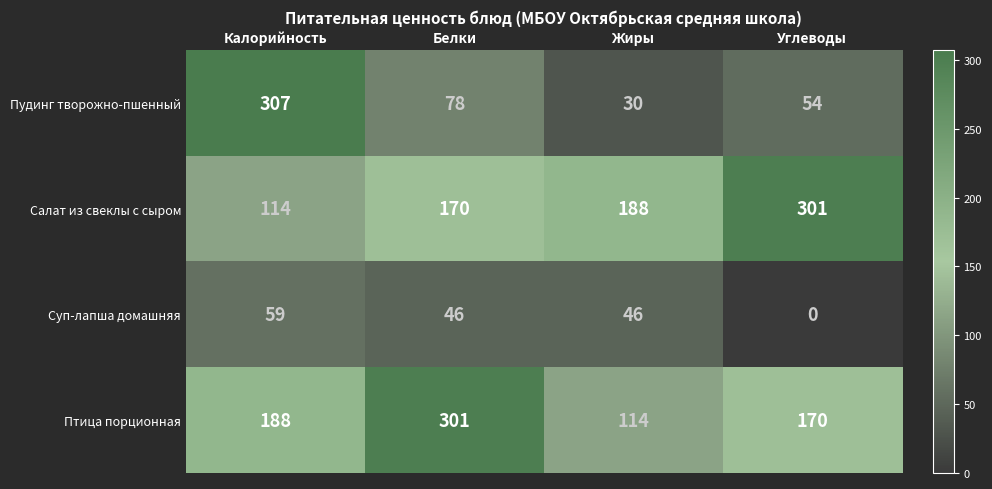

Count the number of categories in the chart.

4